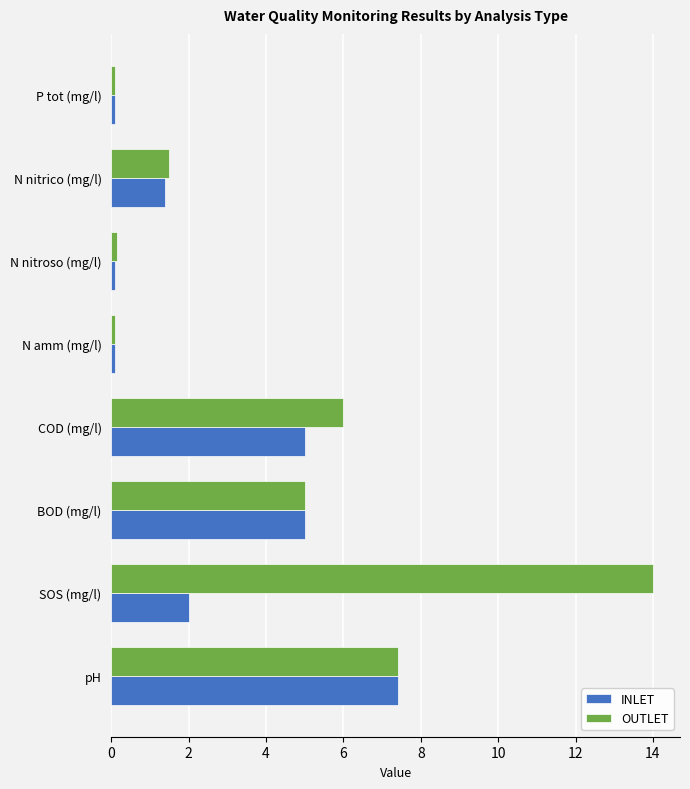

Where is OUTLET nearest to the value 7?

pH